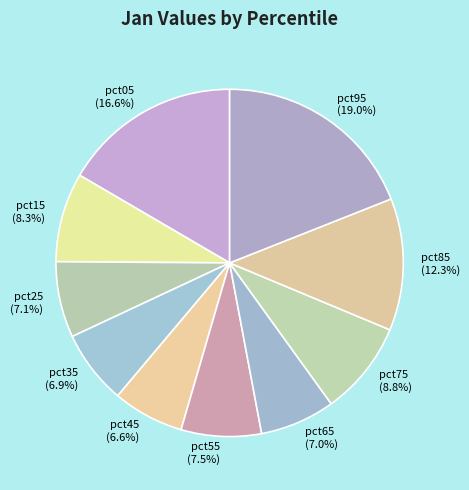

What percentage is the pct85 slice, to the nearest percent?

12%